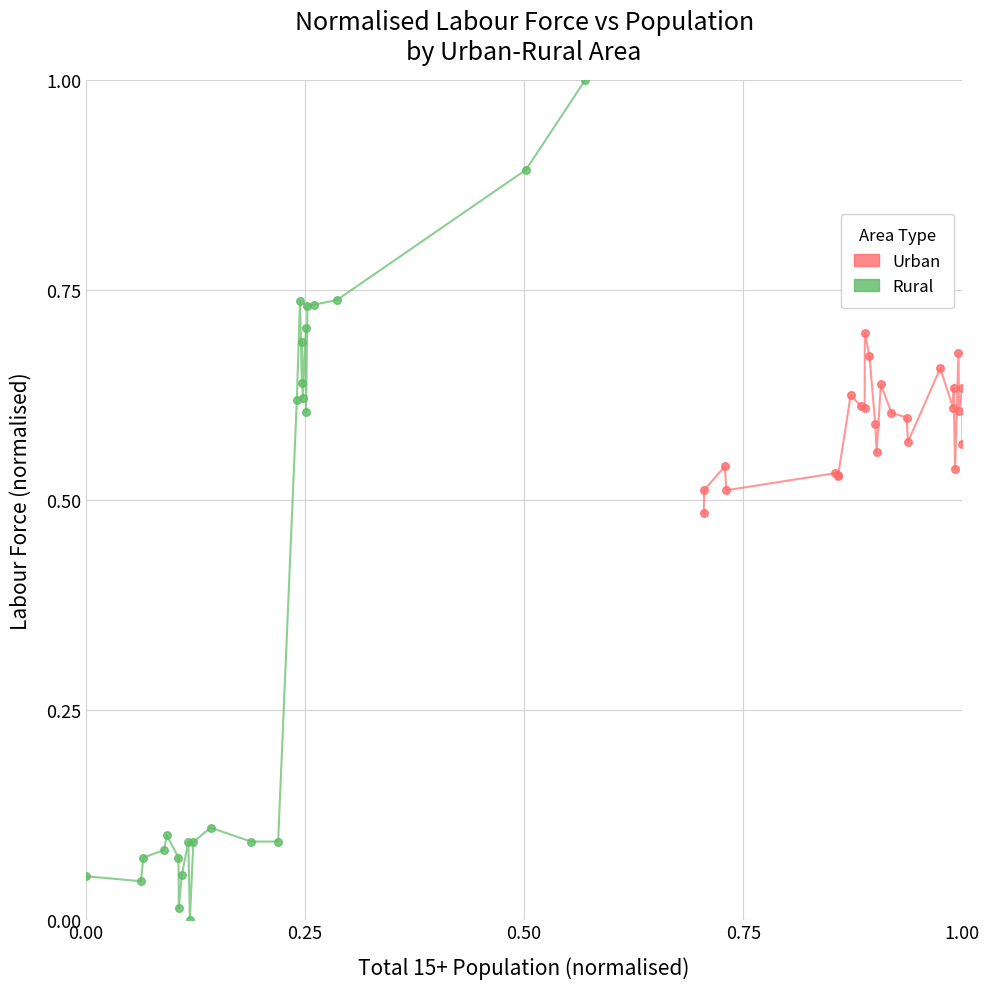

Which series contains the lowest Y value?

Rural